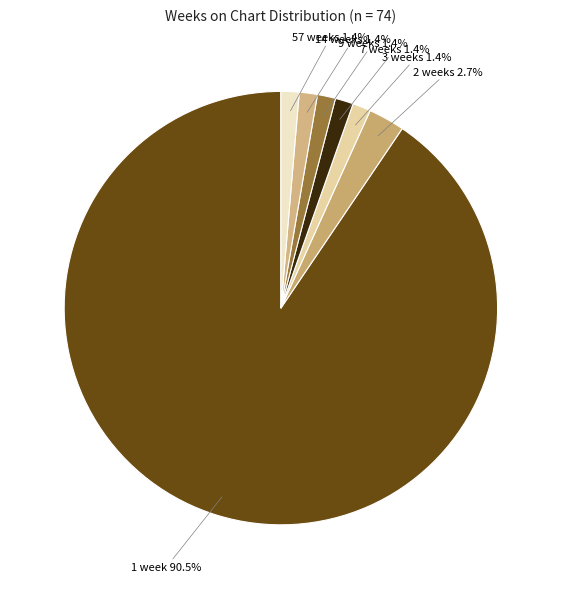

How many segments does this pie chart have?

7